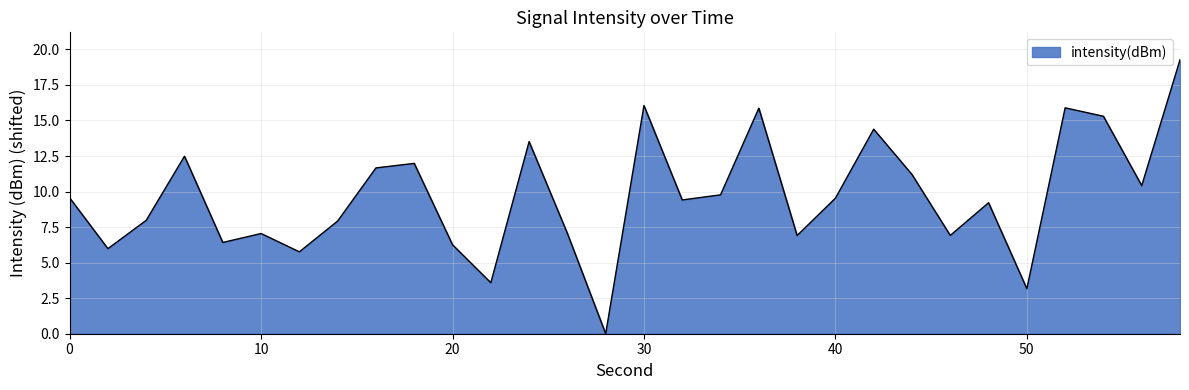

What is the difference between the maximum and minimum values?

19.3